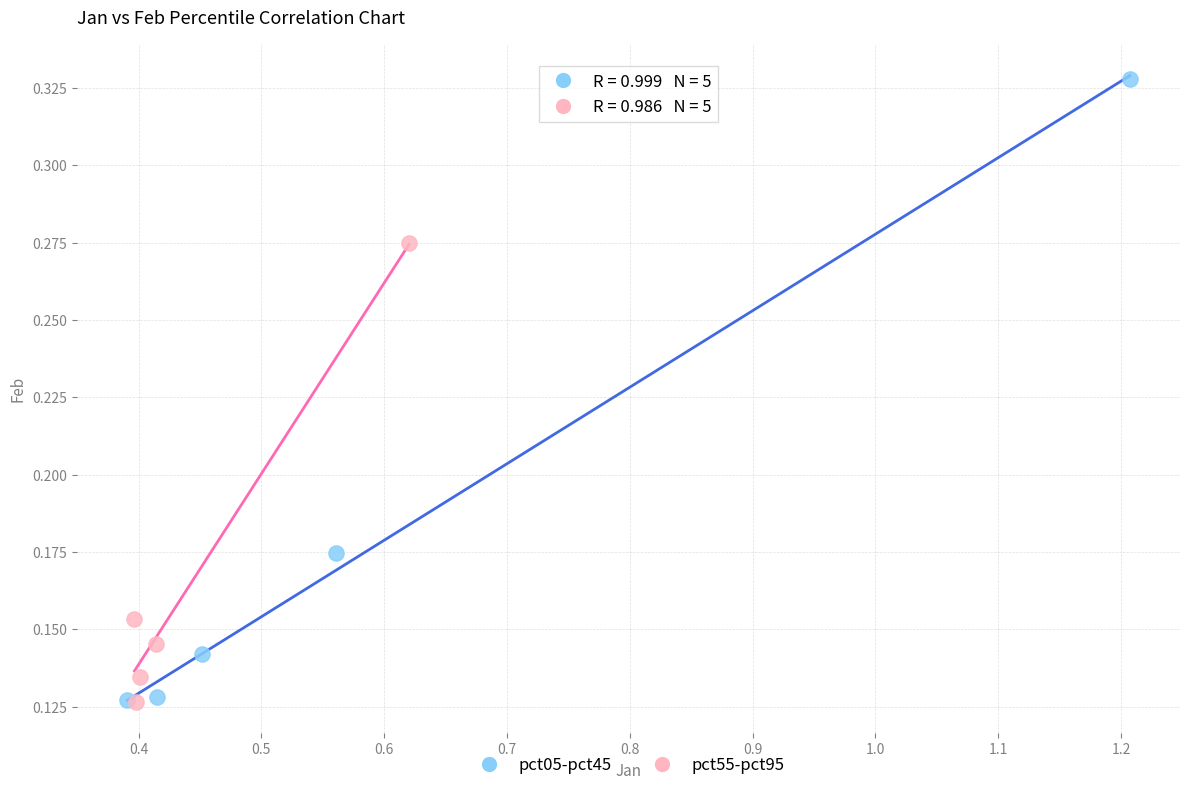

Which series reaches the maximum Y coordinate?

pct05-pct45